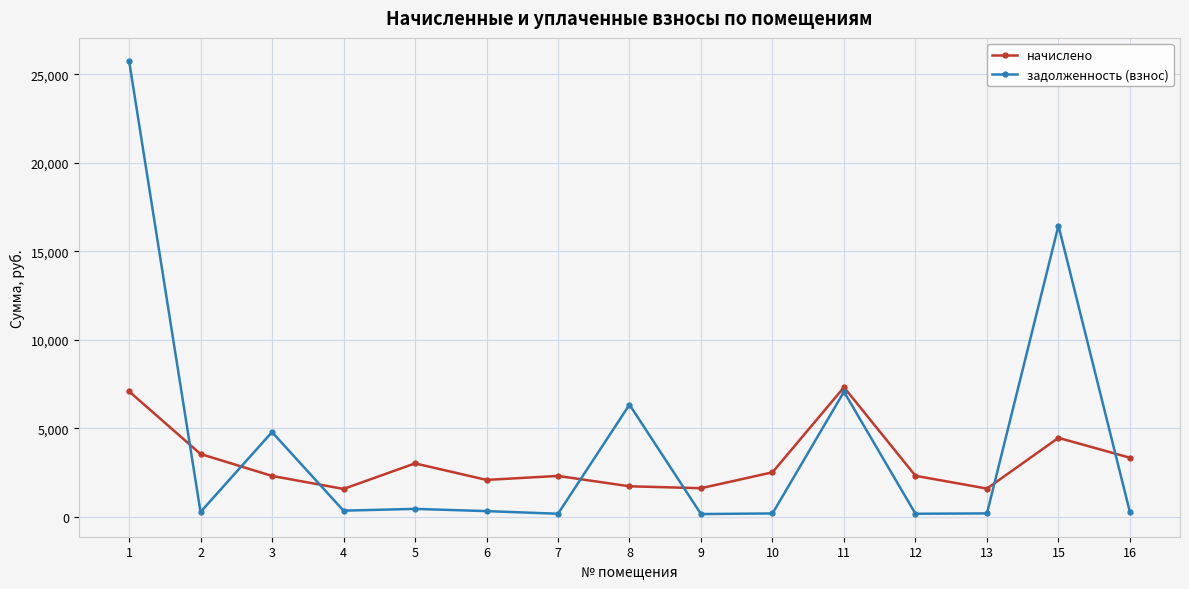

Where is the first local maximum for задолженность (взнос)?

3